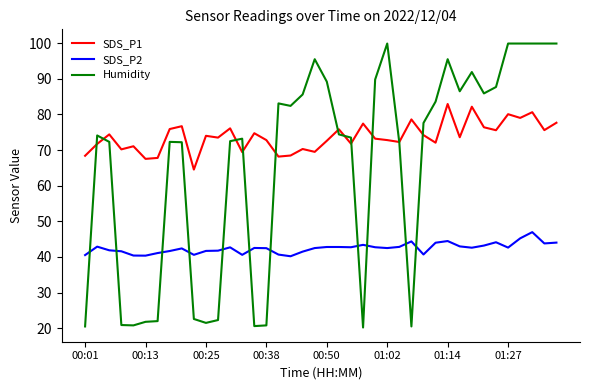

What is the maximum value shown in the chart?

99.9